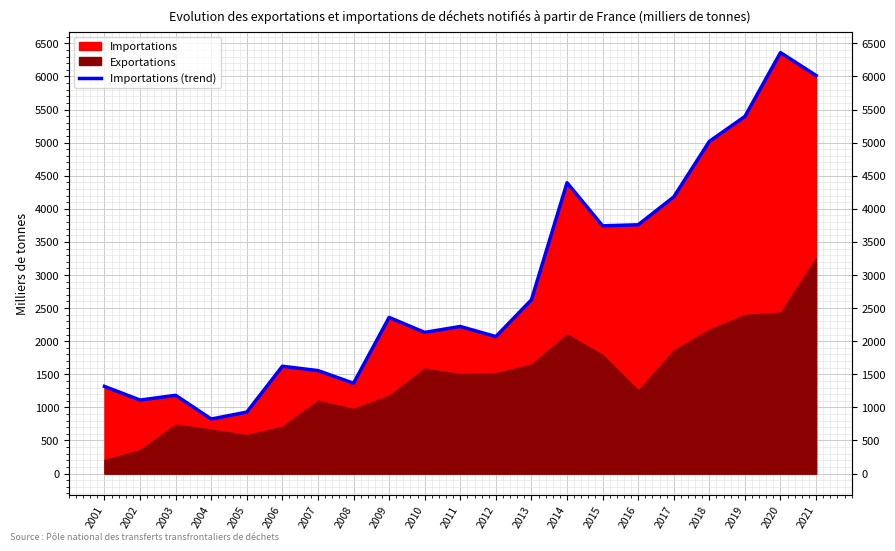

Reading left to right, transcribe all the data shown in this chart.

2001=1317.1	2002=1110.6	2003=1182.7	2004=824.4	2005=928.7	2006=1621.7	2007=1556.0	2008=1365.2	2009=2359.2	2010=2133.2	2011=2222.3	2012=2070.0	2013=2625.1	2014=4394.3	2015=3743.1	2016=3759.0	2017=4179.7	2018=5018.5	2019=5395.8	2020=6359.9	2021=6014.1